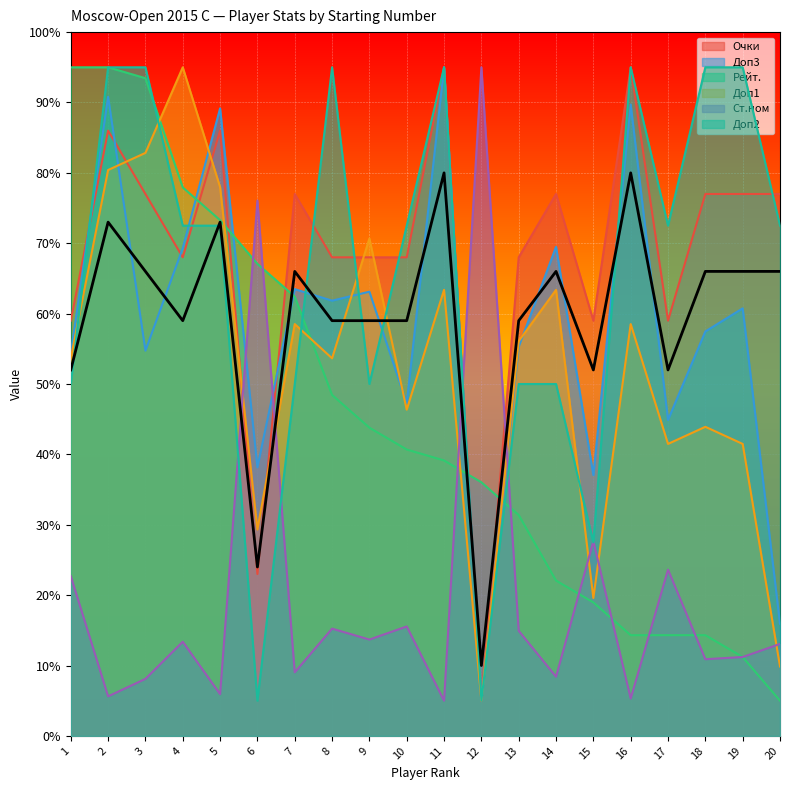

How many lines are shown in the chart?

6